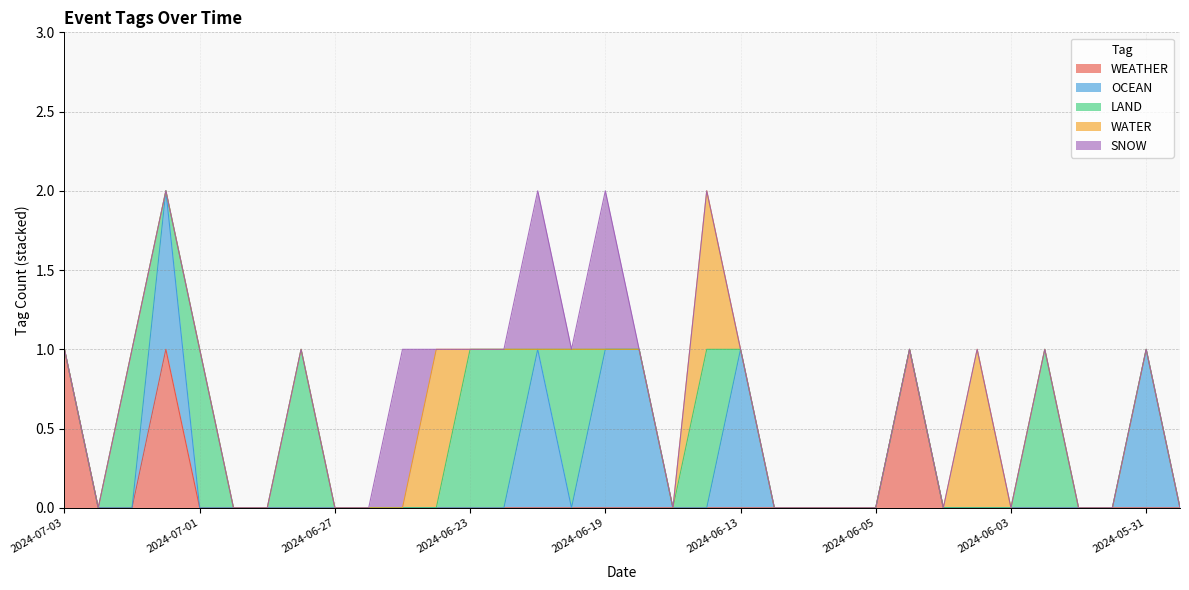

Rank the series at 2024-06-03 from lowest to highest value.

WEATHER, OCEAN, LAND, WATER, SNOW